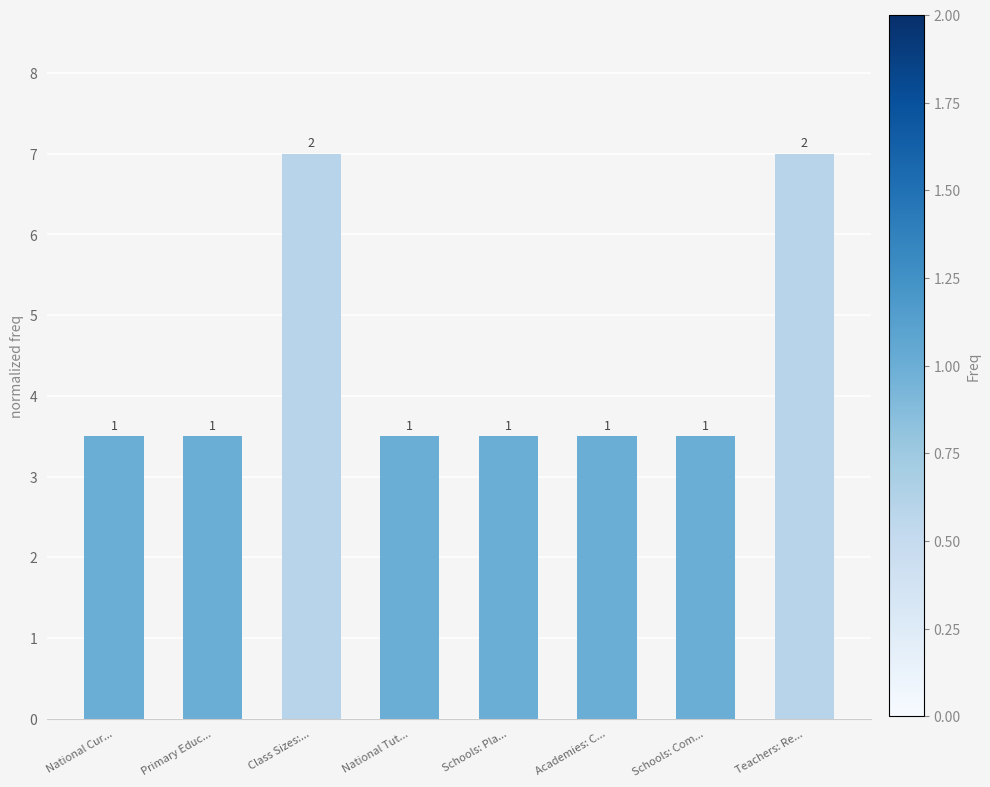

Does the chart contain any negative values?

No